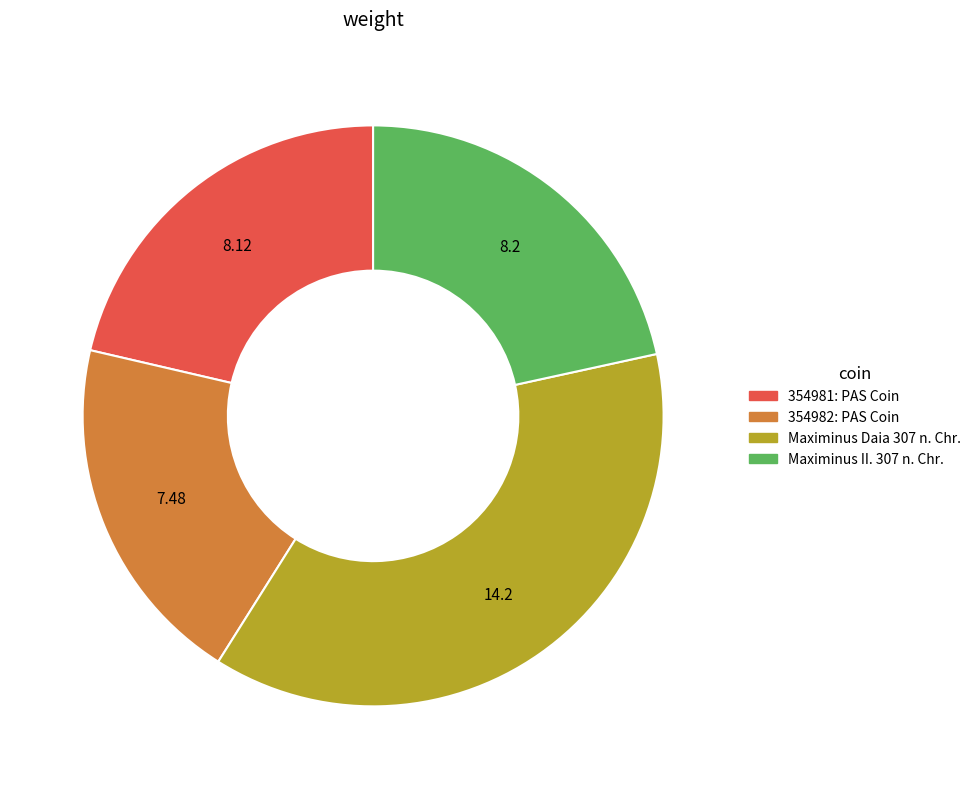

How many slices are in this pie chart?

4